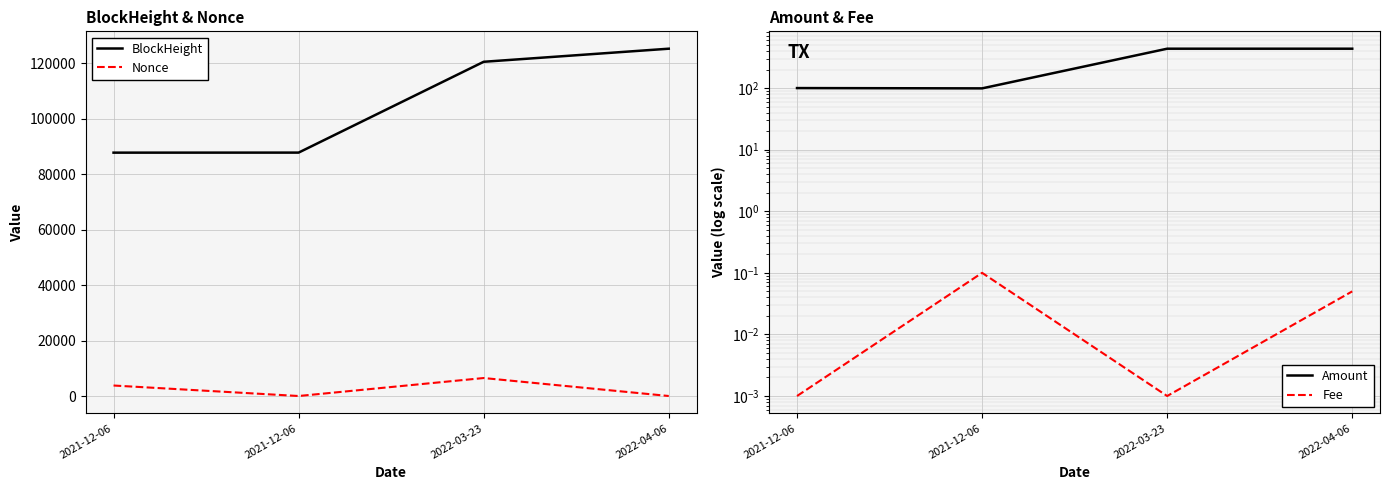

In Amount, how many points are lower than both neighbors (excluding endpoints)?

1